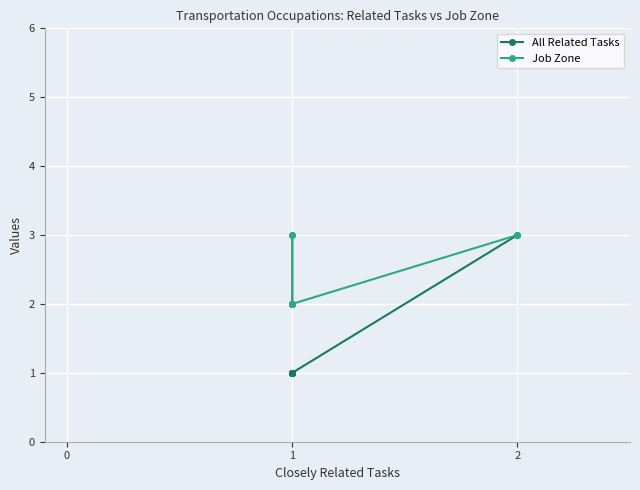

Does the chart display data point markers on the line(s)?

Yes